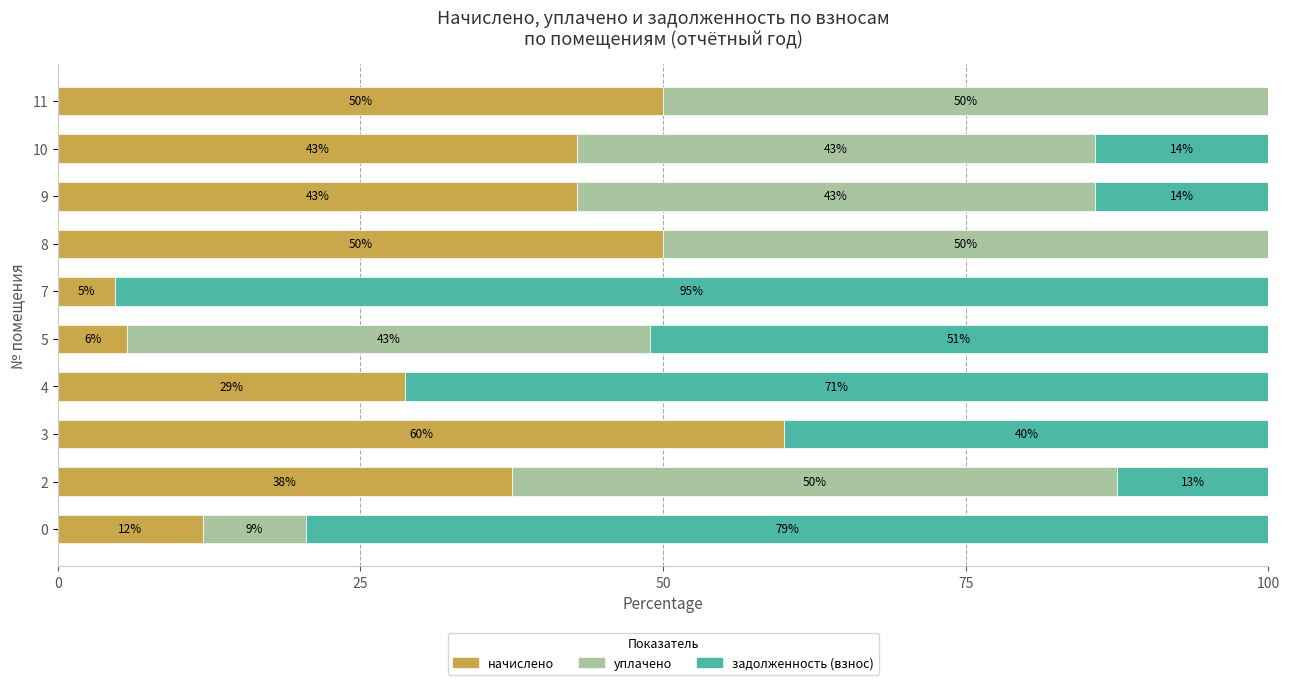

The value of начислено at 8 is 28.7. True or false?

False